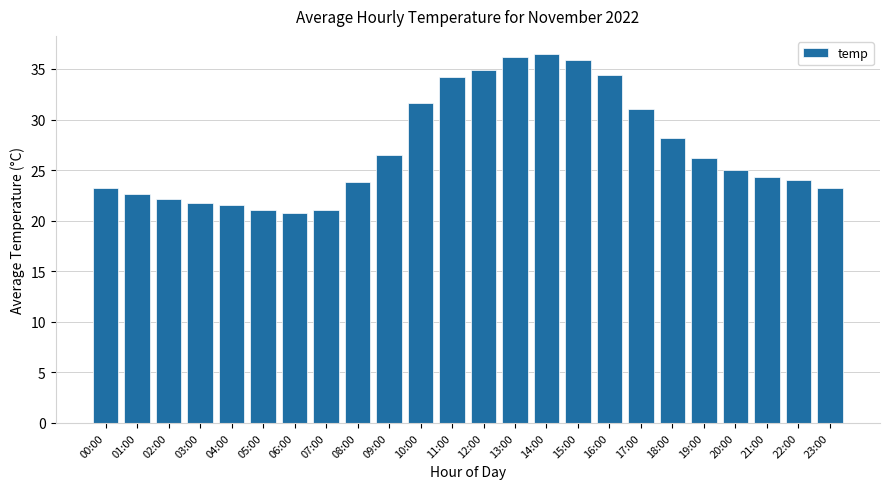

True or false: the data shows 25.1 at 14:00.

False